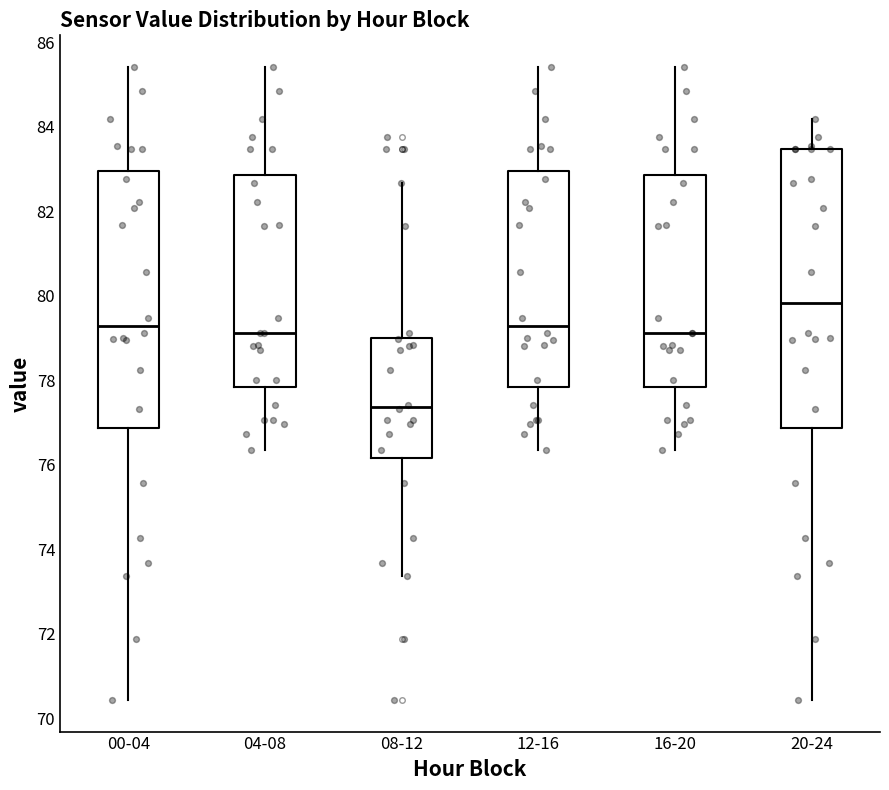

Where does the lower whisker of the box for 04-08 end on the y-axis? The values are not printed on the chart, so give them approximately, as read against the axis.

76.4